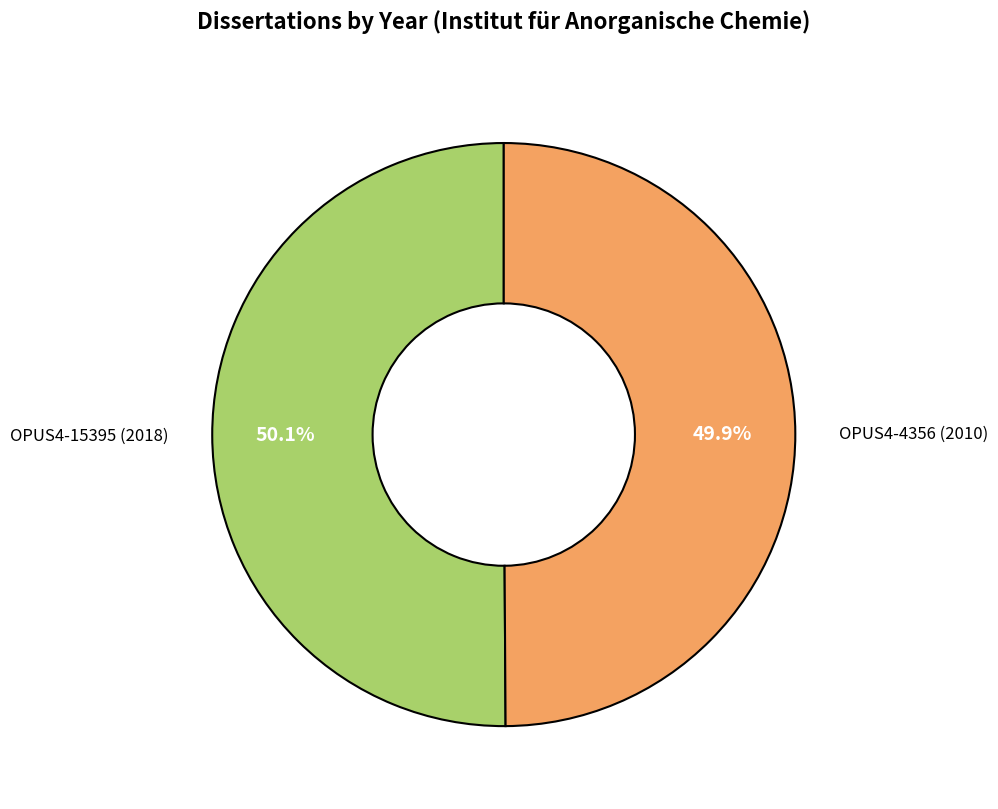

Does any single category account for the majority?

Yes